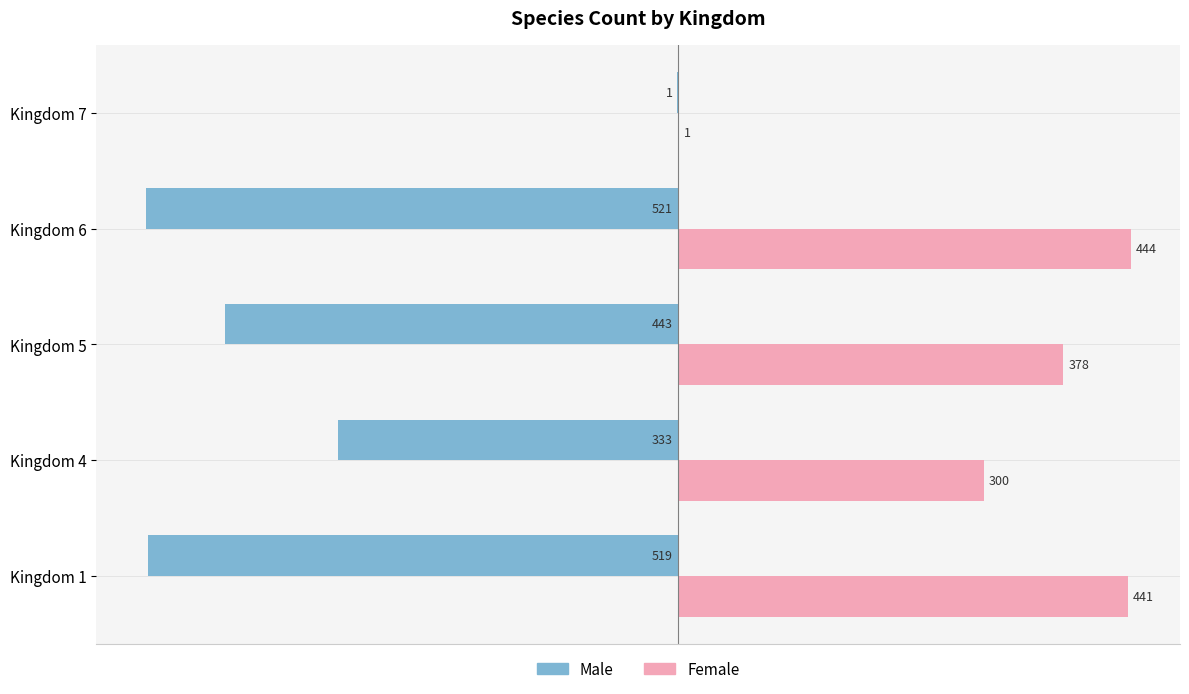

What is the average value of the Female series?

313